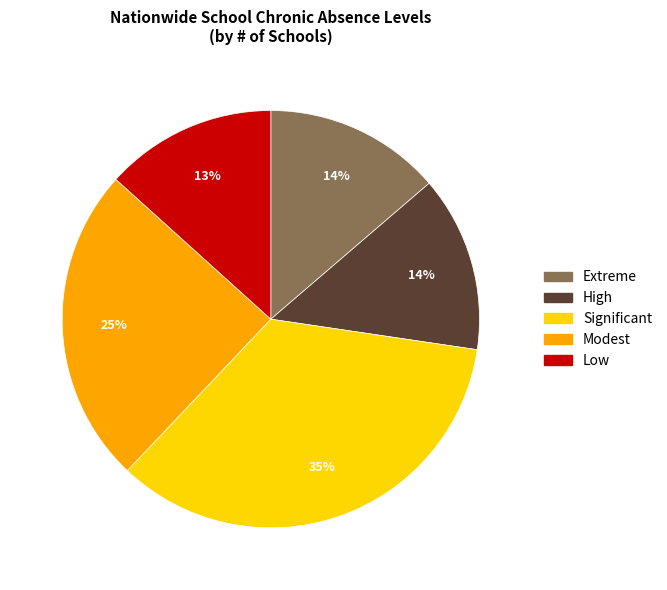

True or false: High accounts for 14% of the total.

True